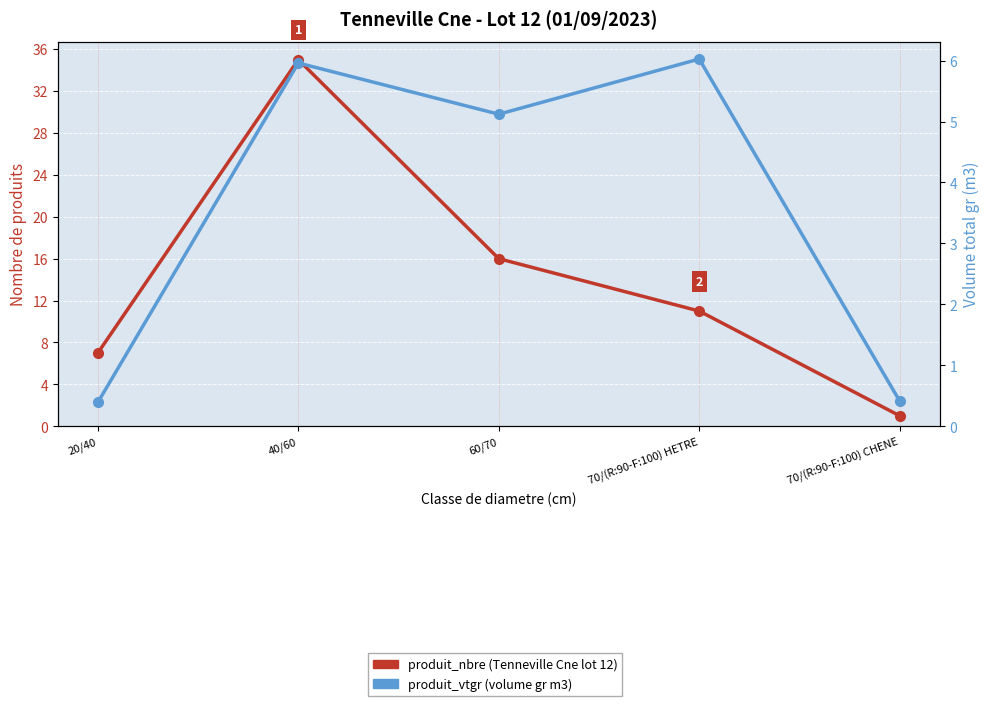

At 20/40, list the series in order from largest to smallest.

produit_nbre, produit_vtgr